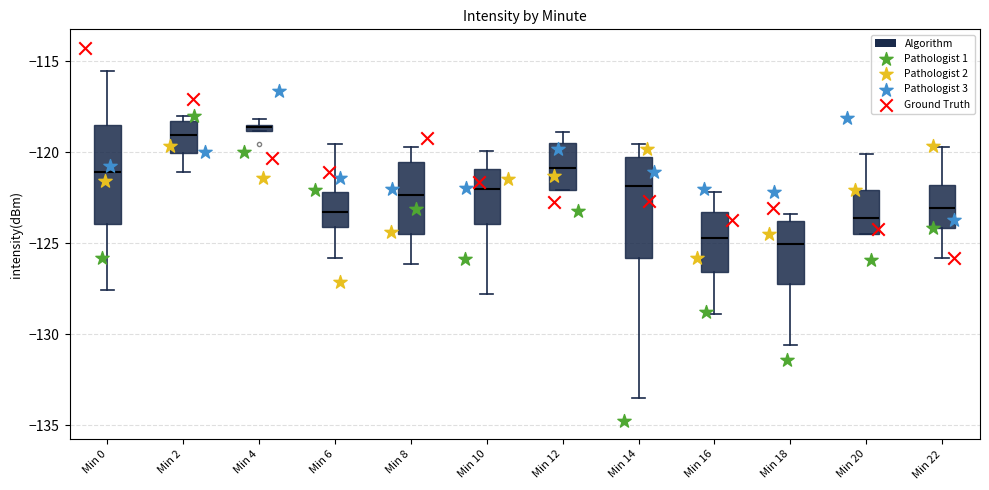

Where is the upper edge of the box for Min 20 on the y-axis? The values are not printed on the chart, so give them approximately, as read against the axis.

-122.0